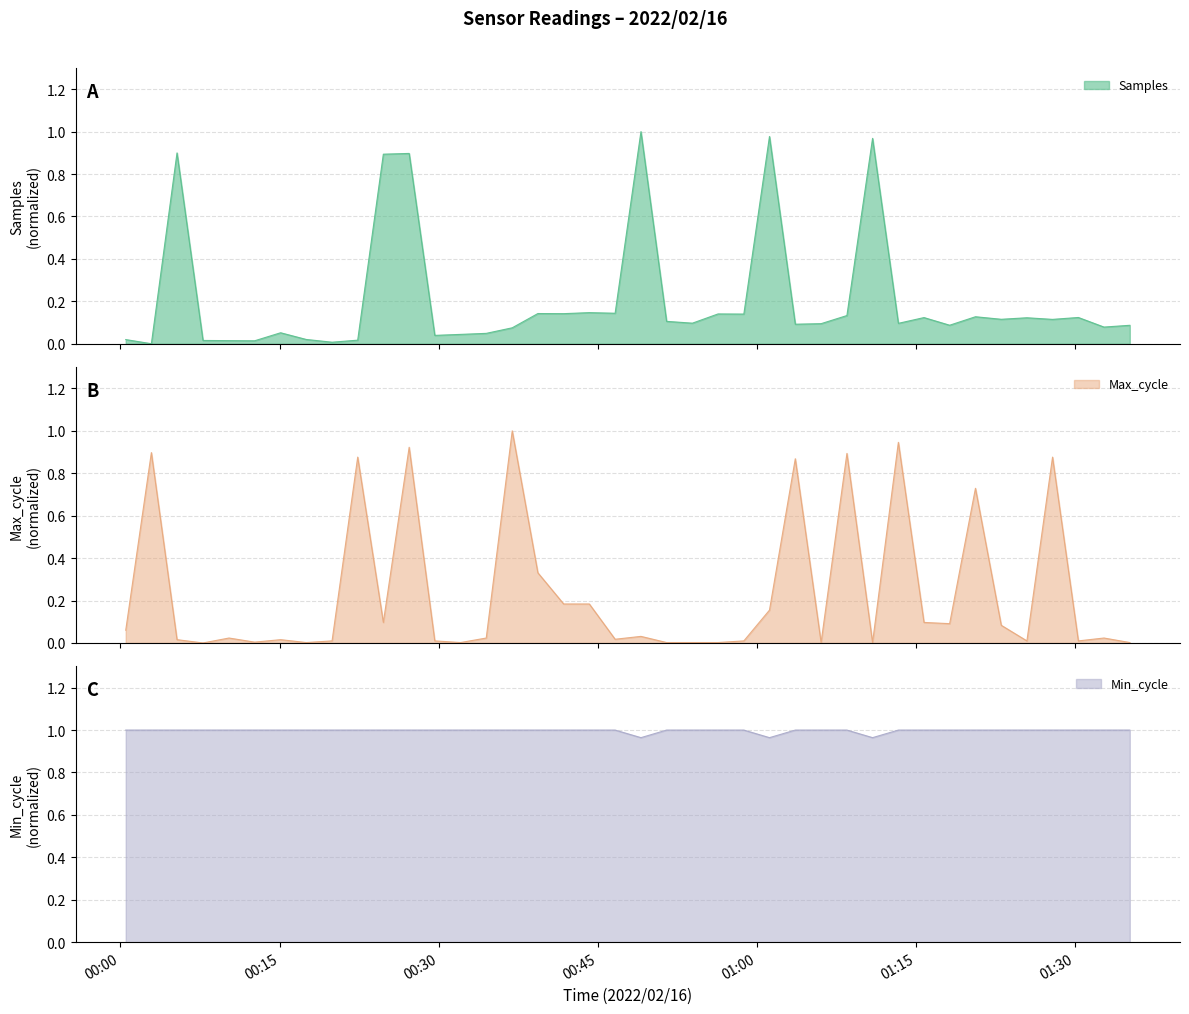

How many times do Max_cycle and Samples cross each other?

19